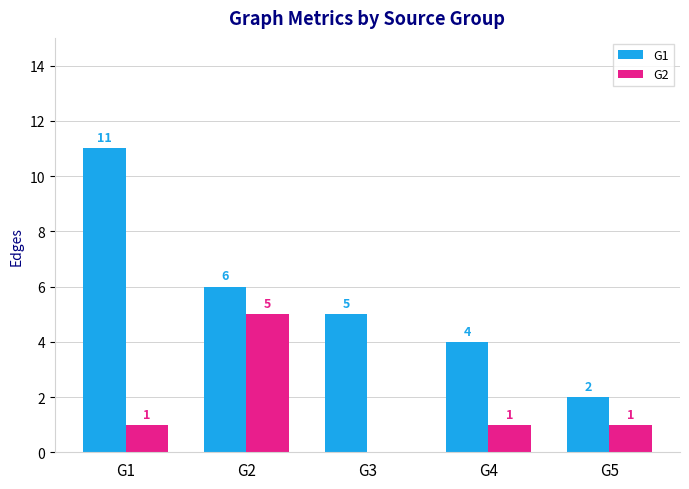

What is the total value across all series at G2?

11